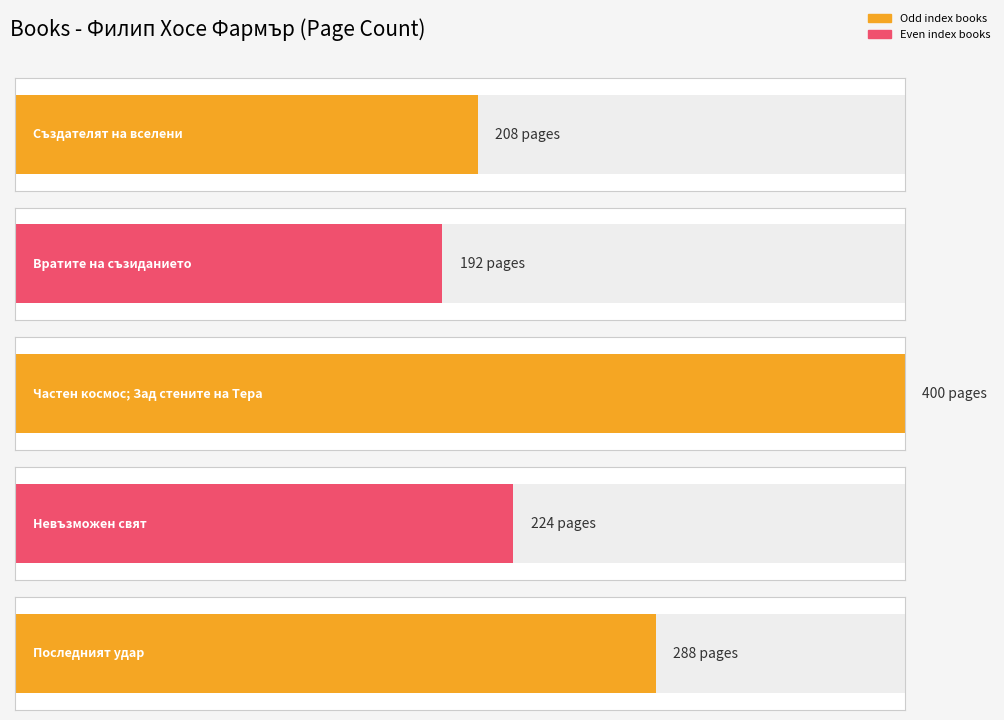

What is the difference between the maximum and minimum values?

208